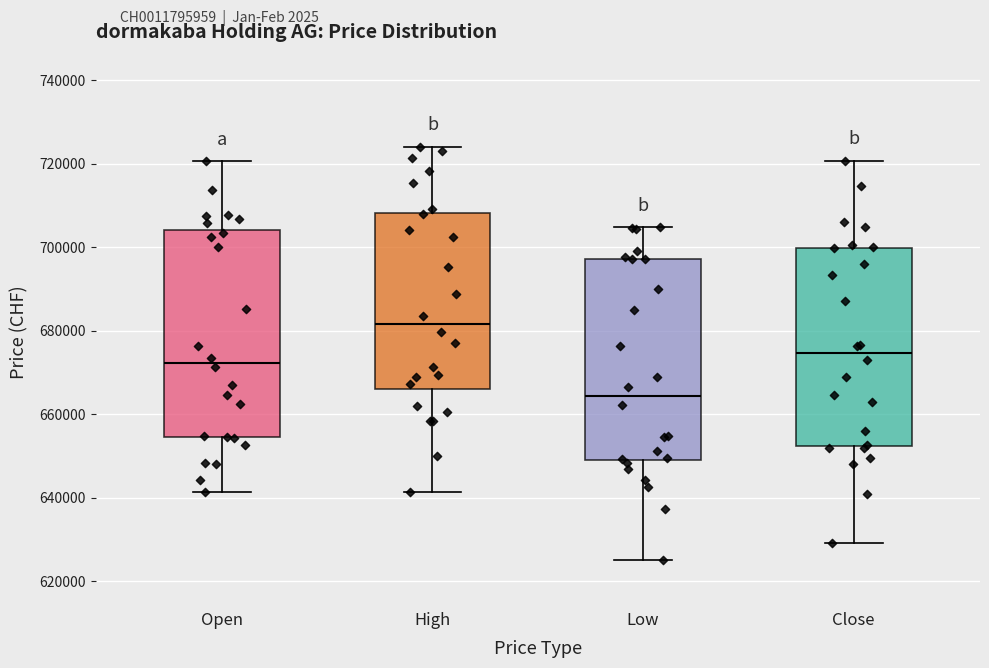

Reading left to right, read every box against the y-axis: the position of its median line, the range the box covers, and the ends of its whiskers. The values are not printed on the chart, so give them approximately, as read against the axis.

Open: median 672000, box 654000 to 704000, whiskers 642000 to 720000
High: median 682000, box 666000 to 708000, whiskers 642000 to 724000
Low: median 664000, box 650000 to 698000, whiskers 626000 to 704000
Close: median 674000, box 652000 to 700000, whiskers 630000 to 720000